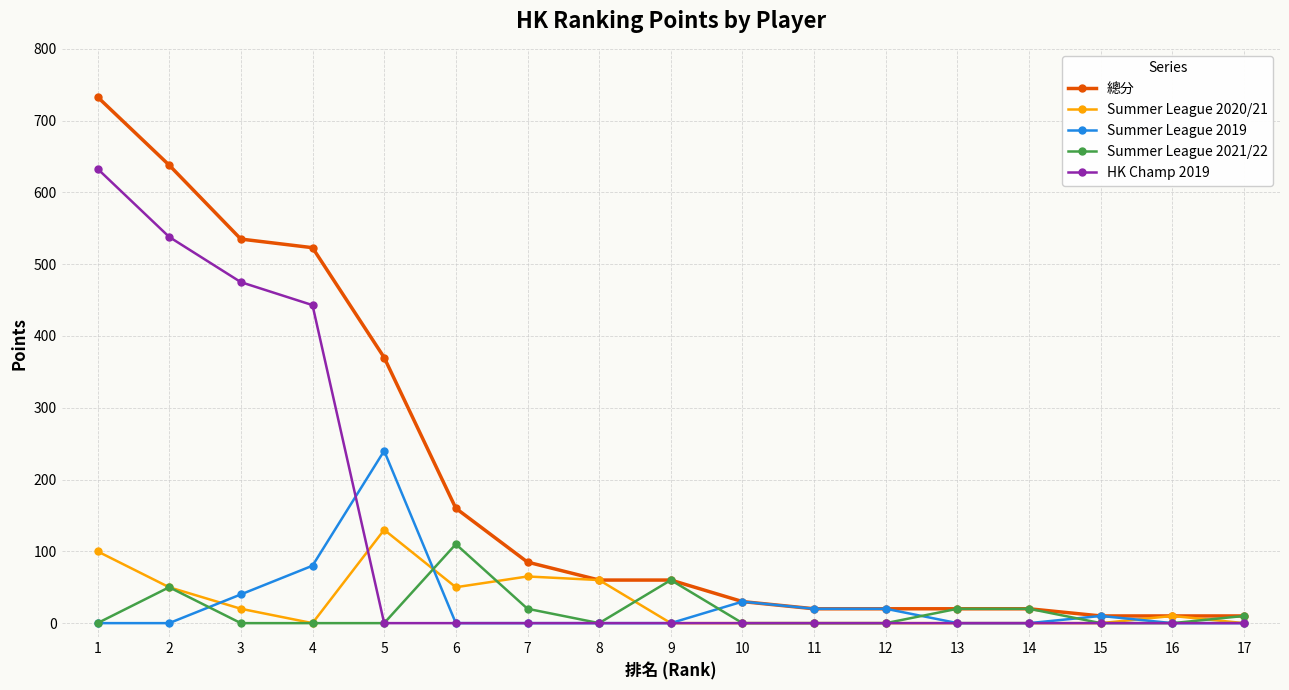

What is the sum of all 總分 values?

3304